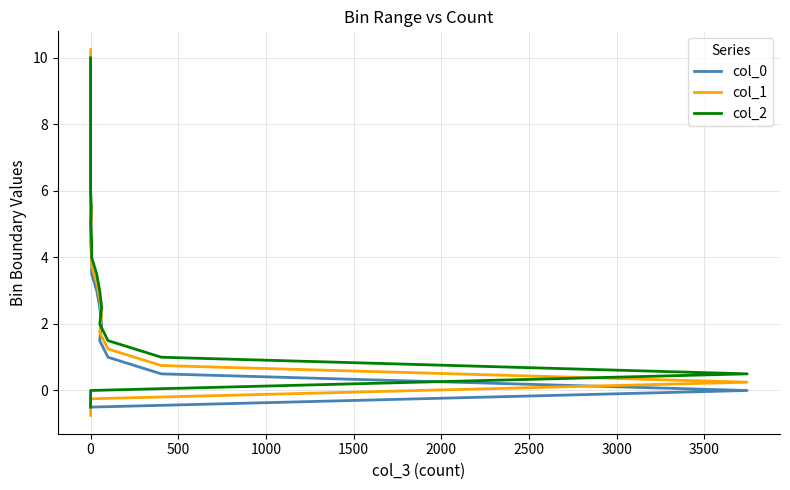

True or false: col_1 and col_0 intersect in this chart.

False